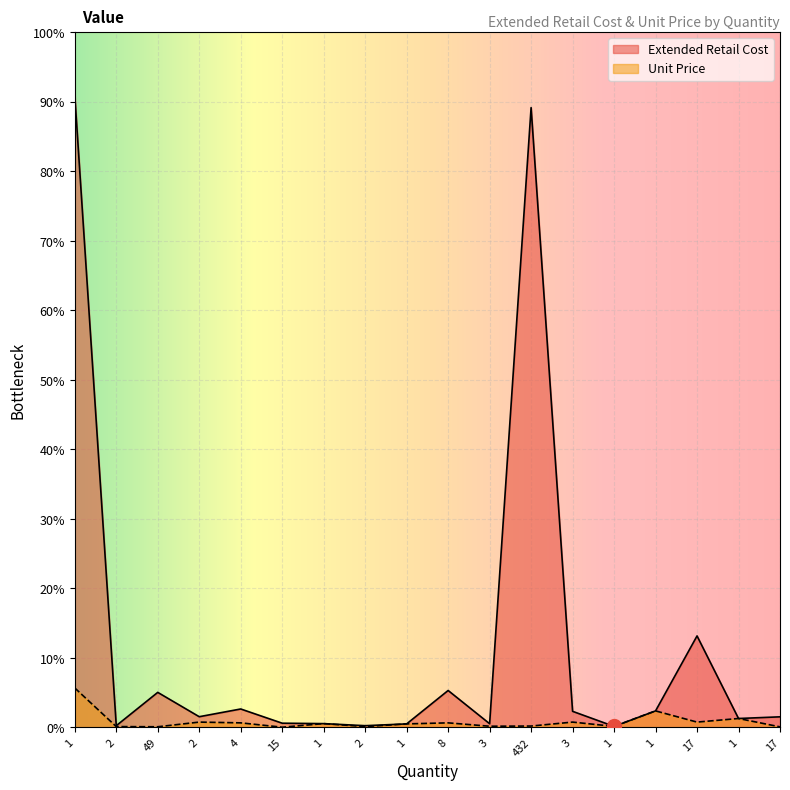

Where does the Unit Price series first go above 21?

1